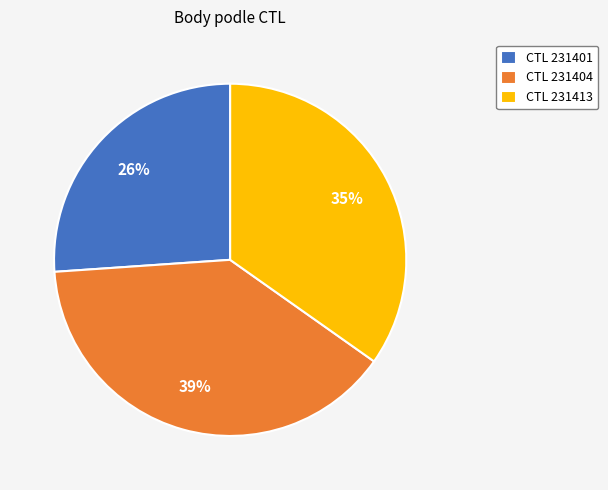

Rank the categories by value from lowest to highest.

CTL 231401, CTL 231413, CTL 231404